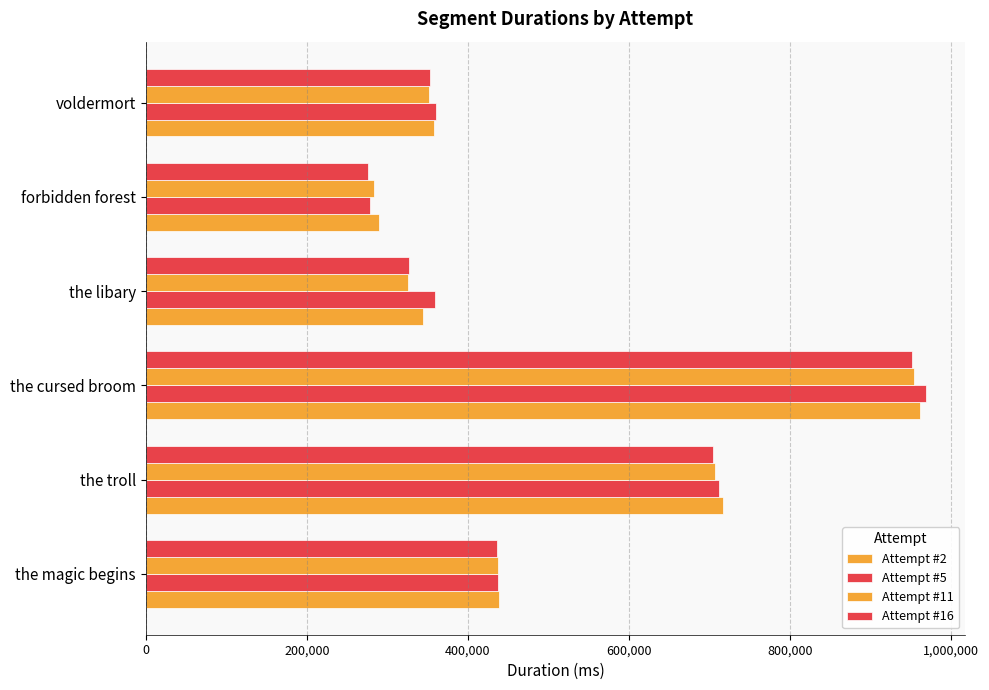

Count the number of categories in the chart.

6